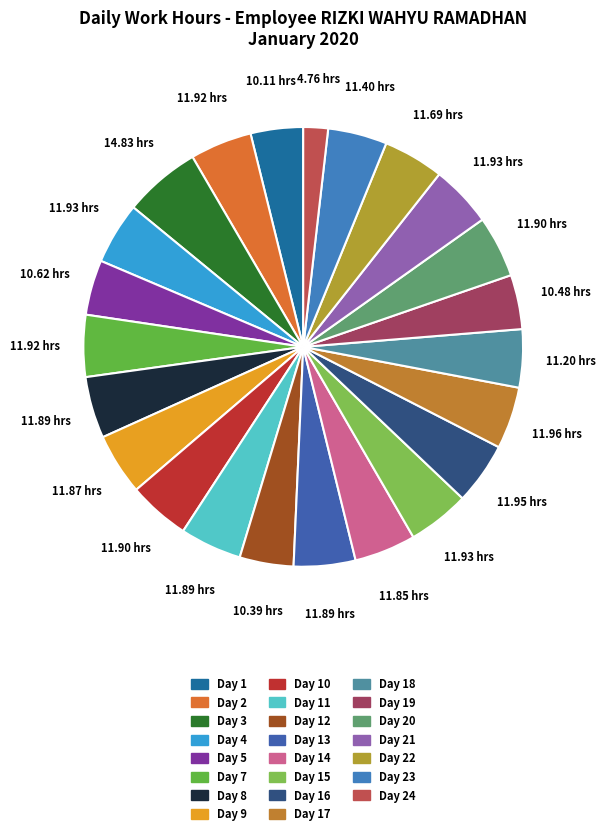

What is the total percentage of Day 22 and Day 4?

9.0%